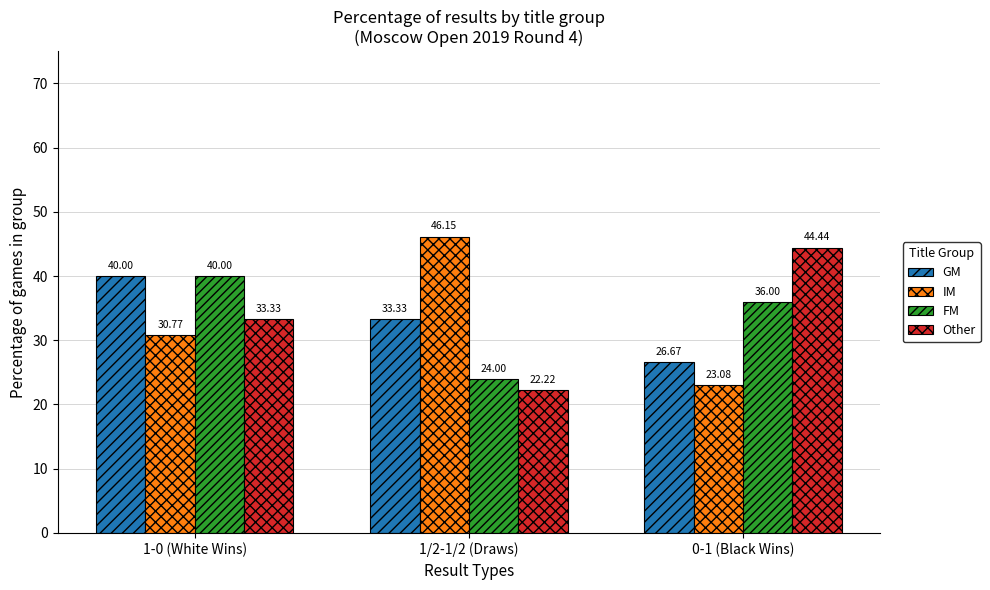

What is the difference between the highest and lowest values at 0-1 (Black Wins)?

21.4